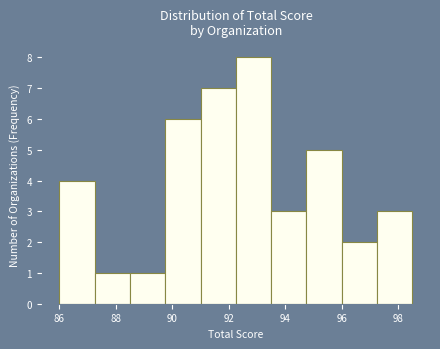

What is the height of the bar covering 92.25 to 93.50 on the x-axis? Neither the bar edges nor the heights are printed on the chart, so give them approximately, as read against the axes.

8